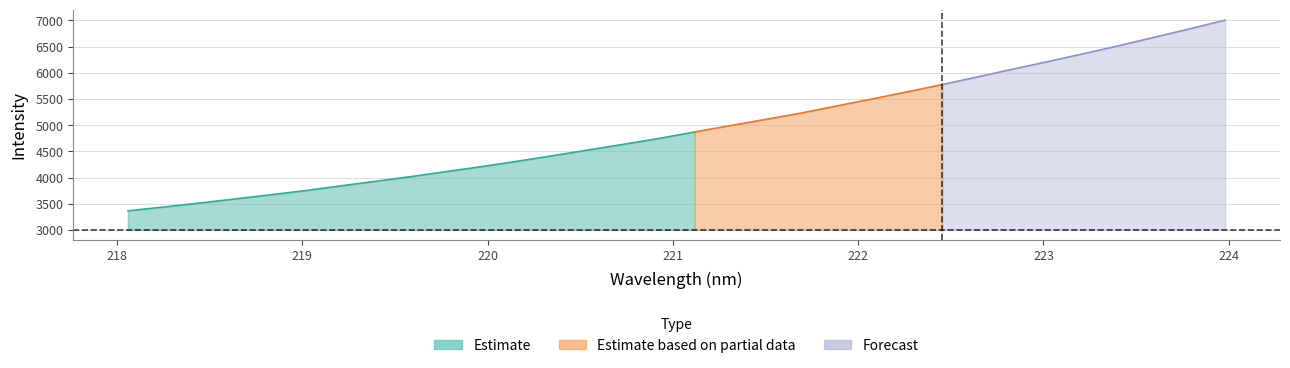

What is the minimum value shown in the chart?

3364.0